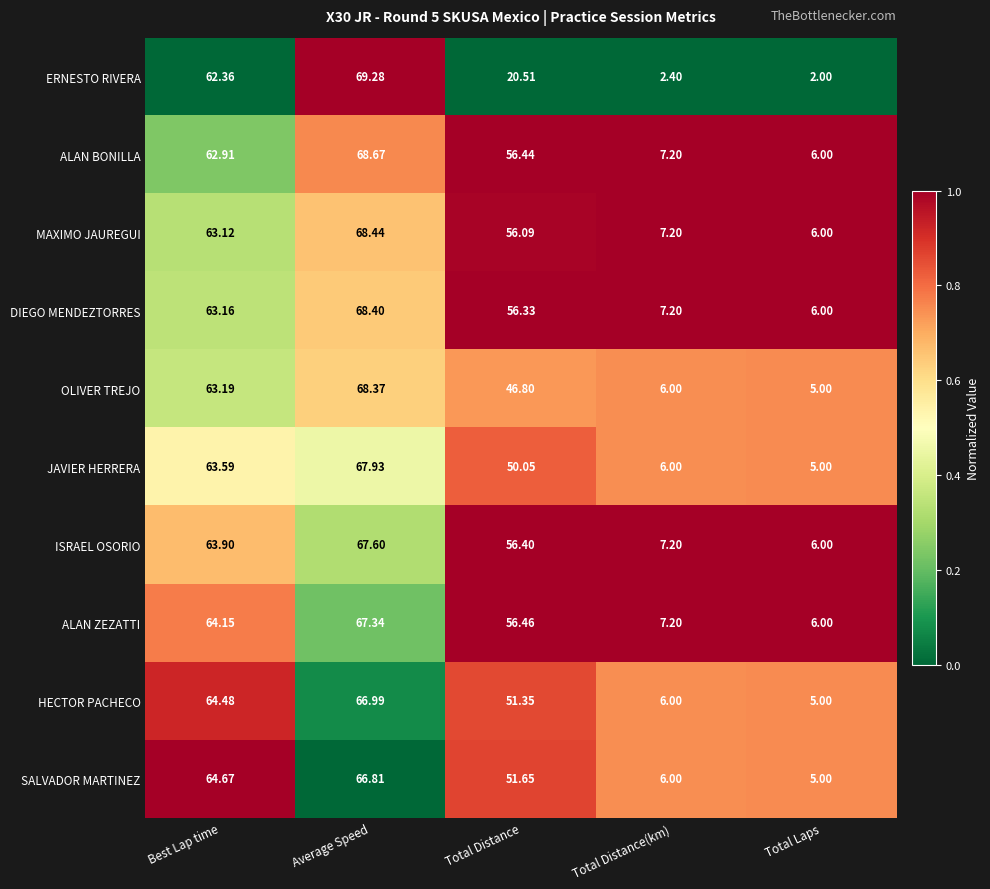

Which series changed the most between Average Speed and Total Laps?

ERNESTO RIVERA